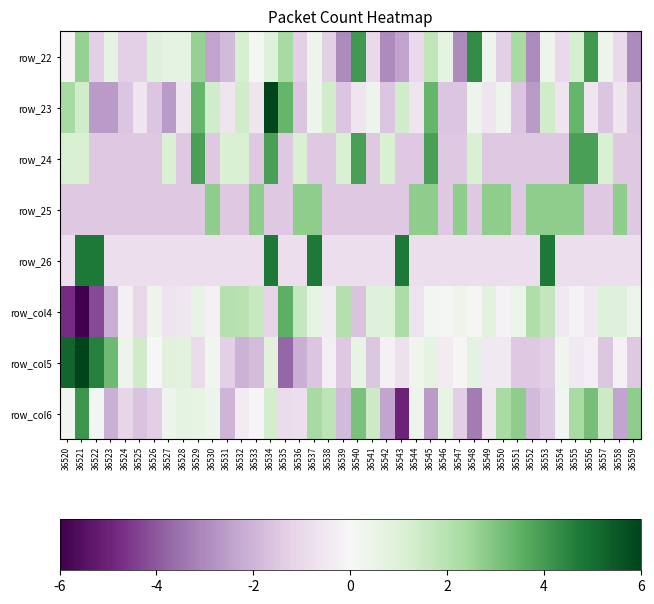

What is the smallest value displayed?

-6.0